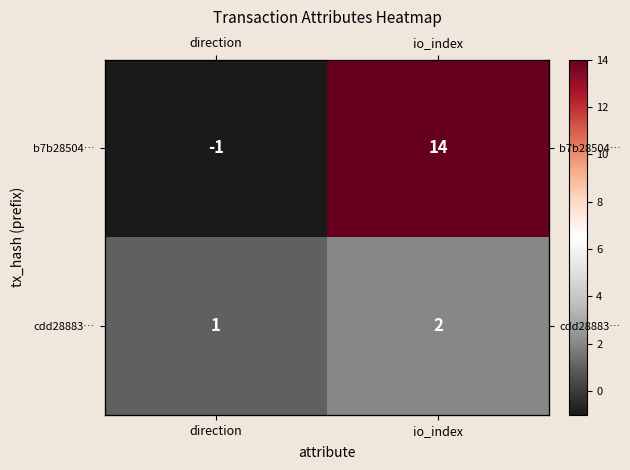

What is the sum of all b7b28504… values?

13